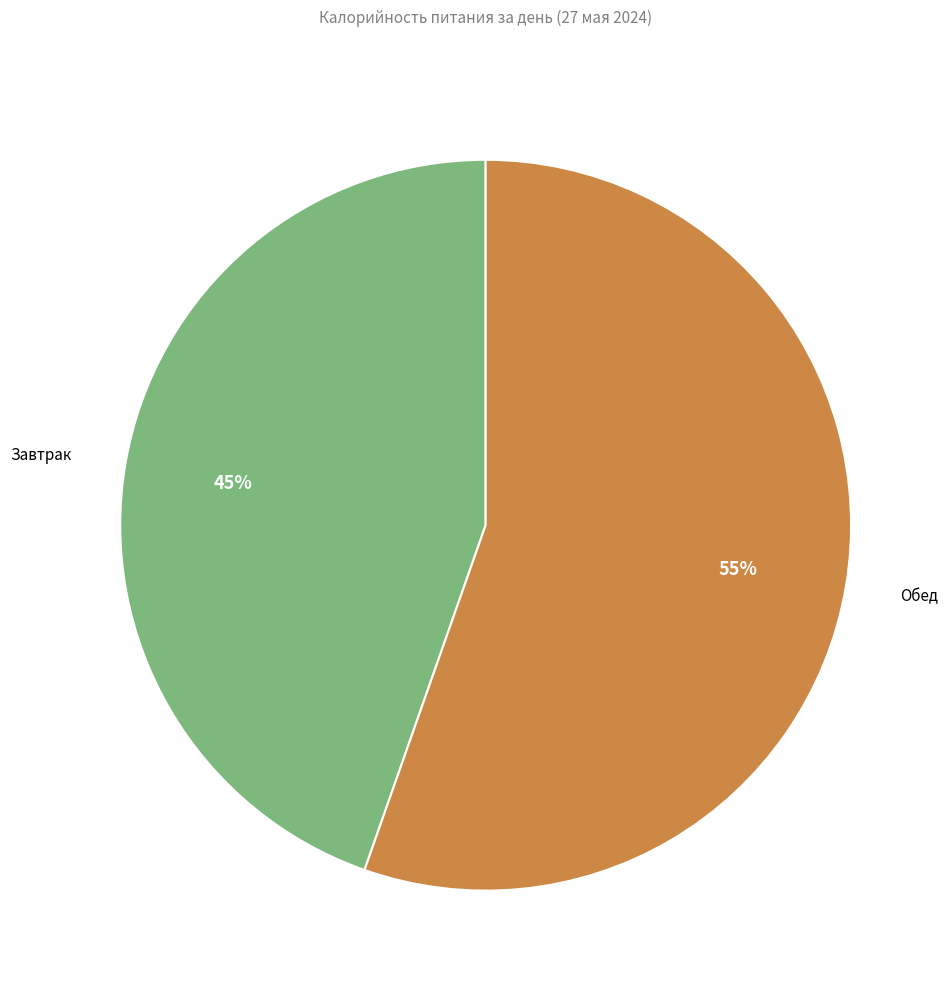

What is the ratio of the value at Обед to the value at Завтрак?

1.2